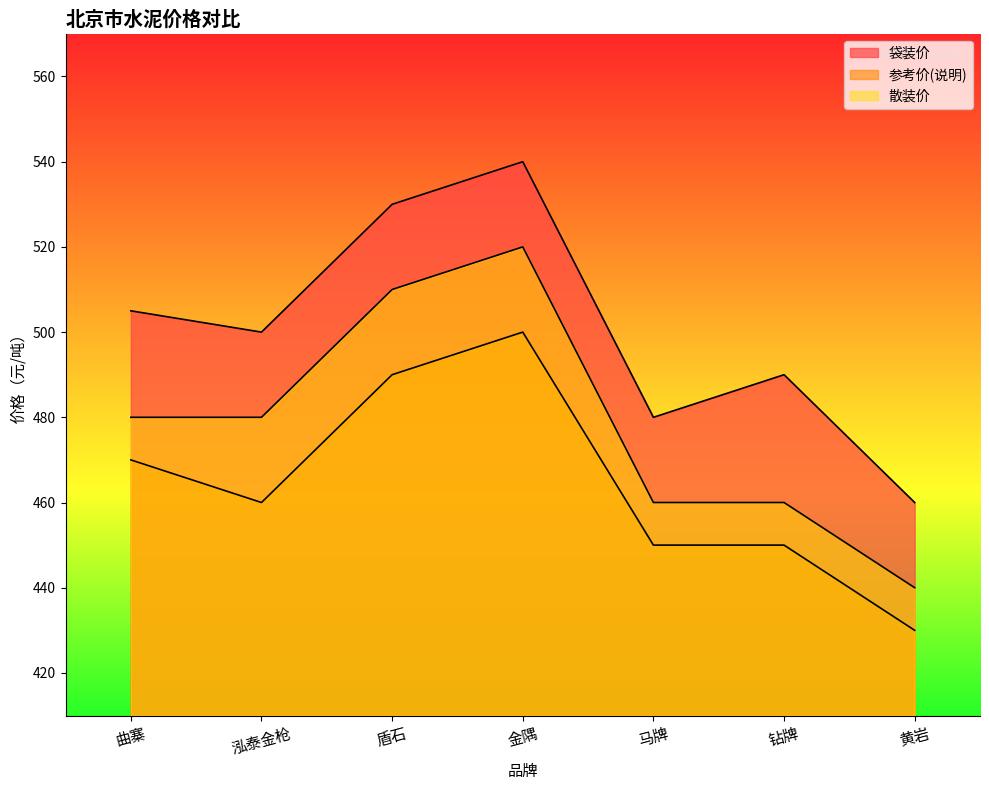

At how many categories does at least one series exceed 480?

5